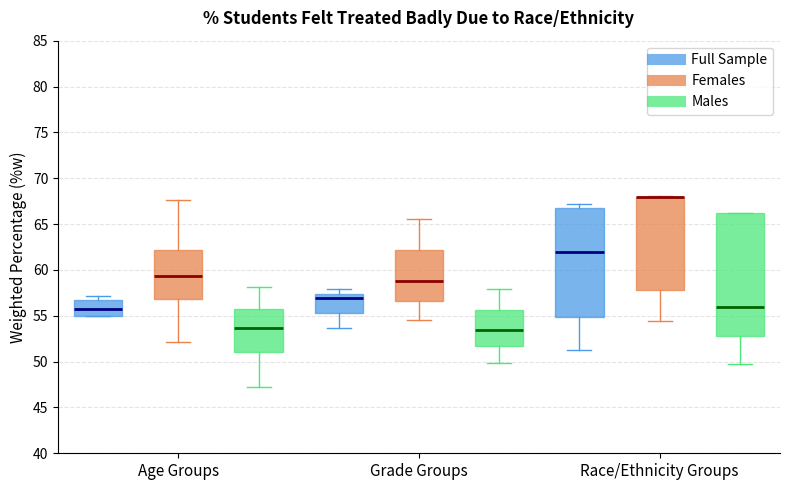

Comparing the boxes themselves (not the whiskers), which one is the tallest?

Race/Ethnicity Groups (Males)